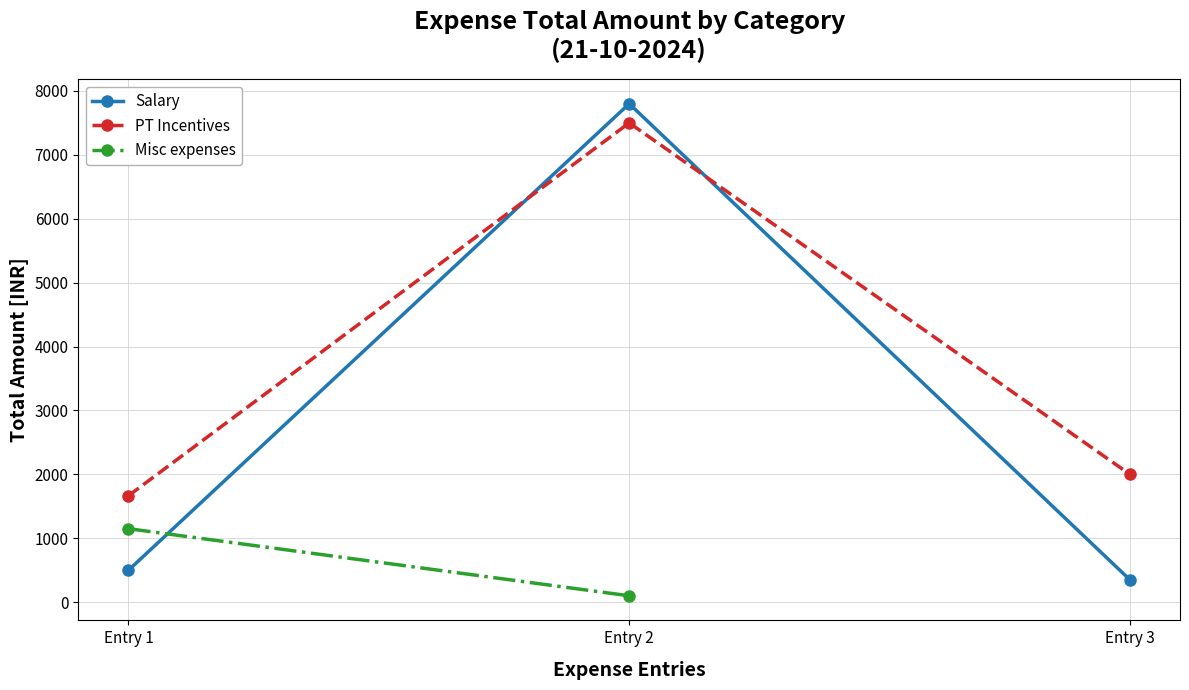

What is the greatest value displayed?

7800